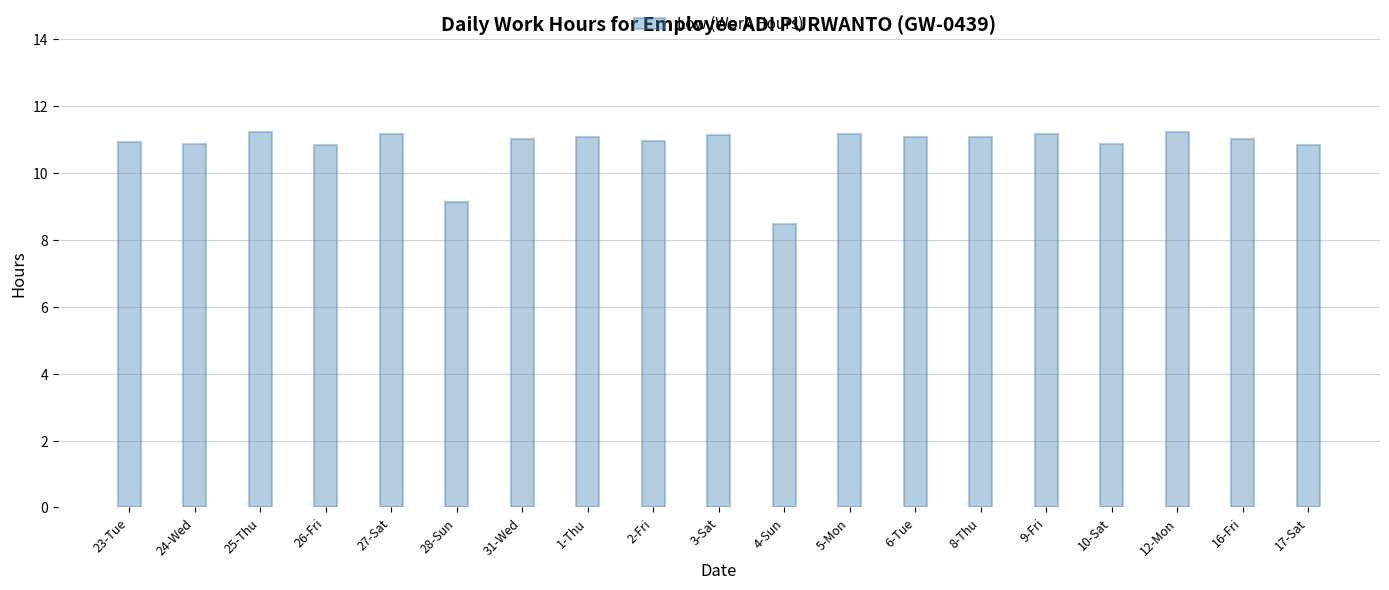

What is the sum of the values at 5-Mon and 8-Thu?

22.3